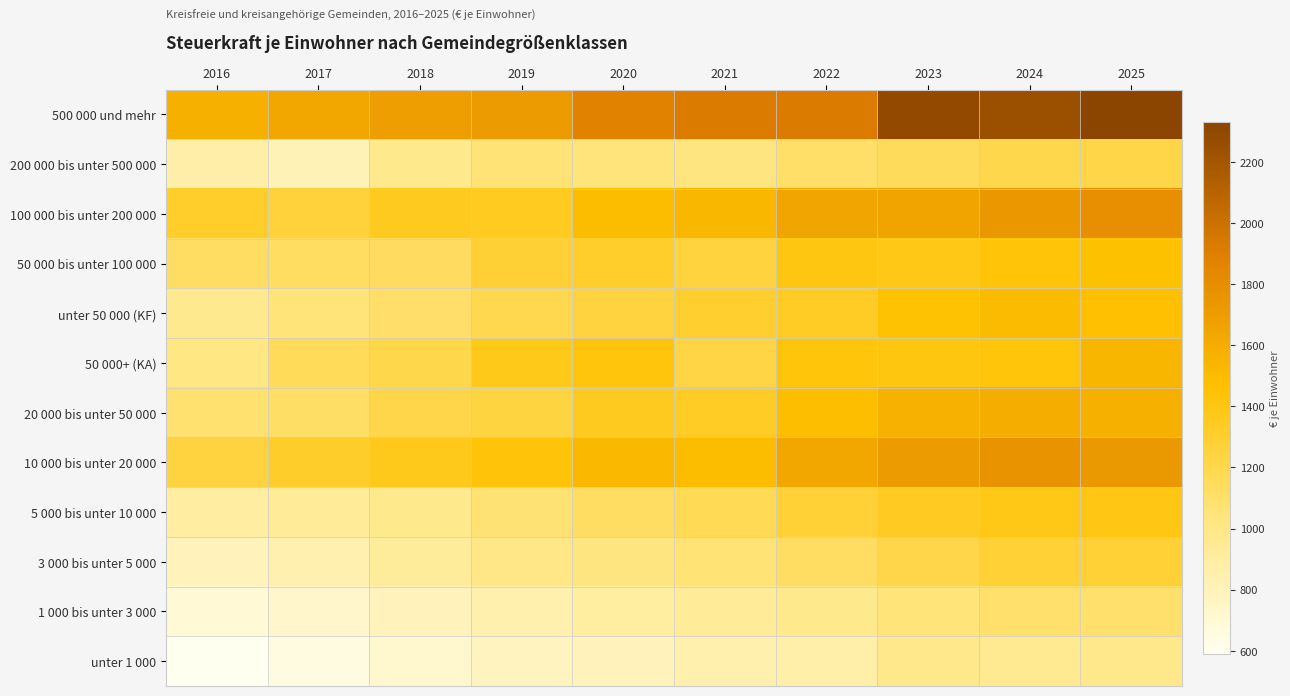

What is the smallest value displayed?

589.9